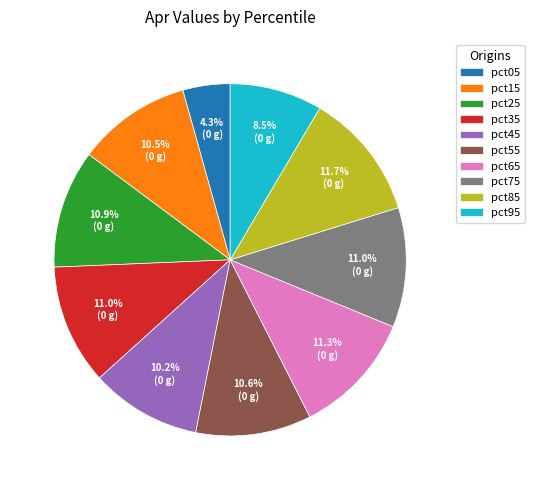

Is pct25 the majority of the pie?

No